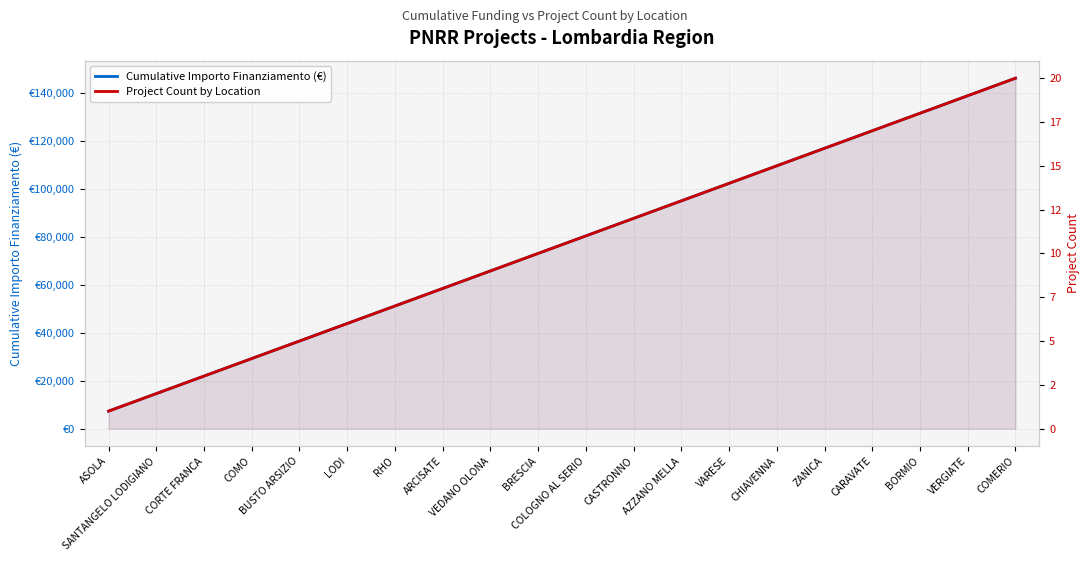

How many lines are shown in the chart?

2